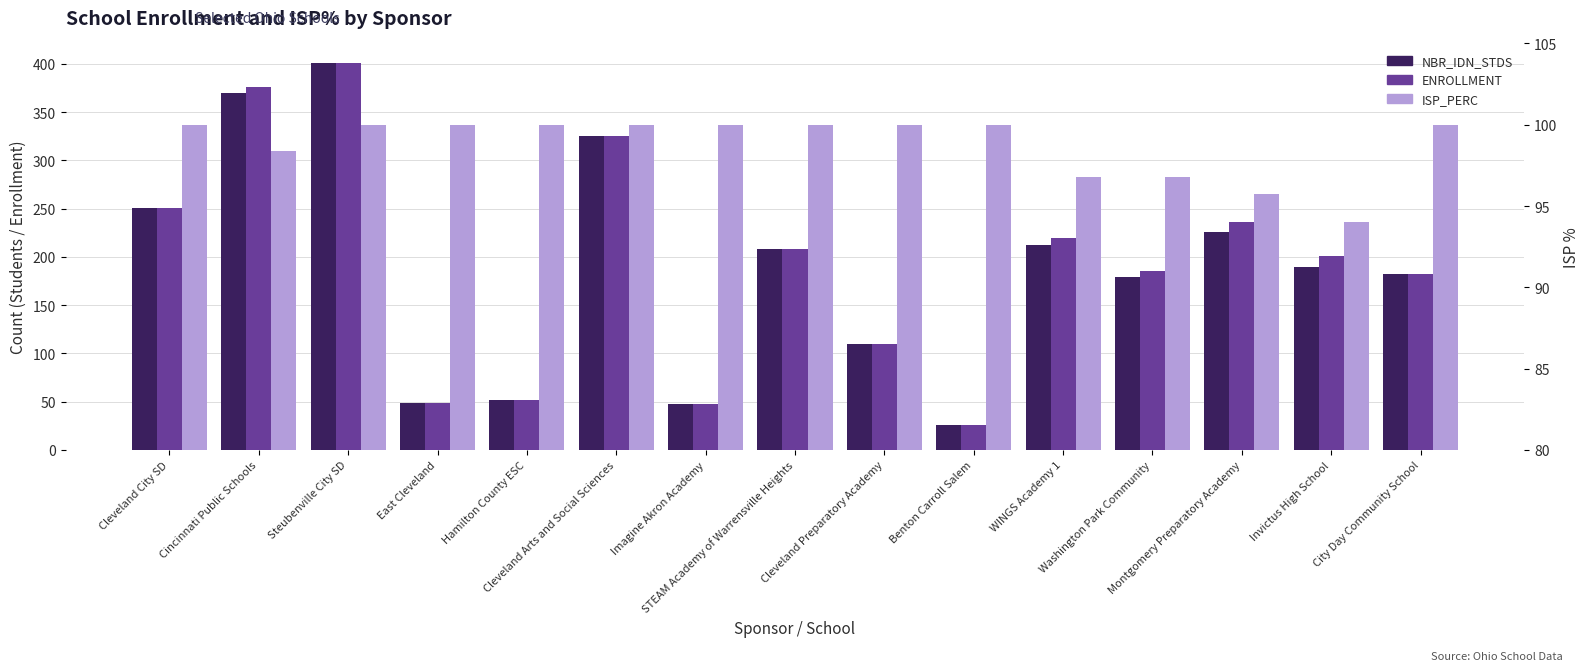

Is the value of ISP_PERC at Washington Park Community greater than the value of NBR_IDN_STDS at Steubenville City SD?

No